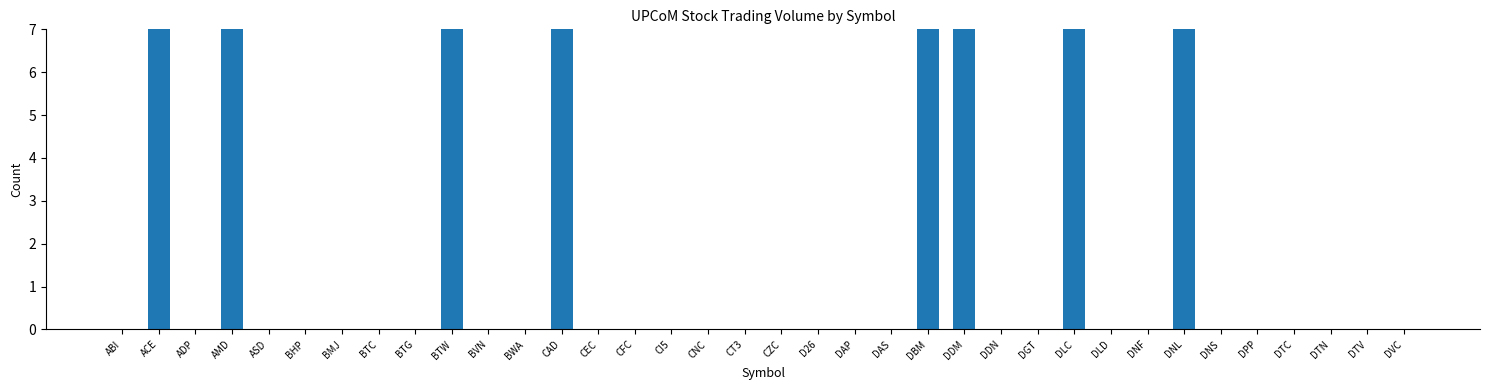

List the labels in order of value, smallest first.

ABI, ADP, ASD, BHP, BMJ, BTC, BTG, BVN, BWA, CEC, CFC, CI5, CNC, CT3, CZC, D26, DAP, DAS, DDN, DGT, DLD, DNF, DNS, DPP, DTC, DTN, DTV, DVC, BTW, DLC, DNL, DBM, ACE, CAD, DDM, AMD